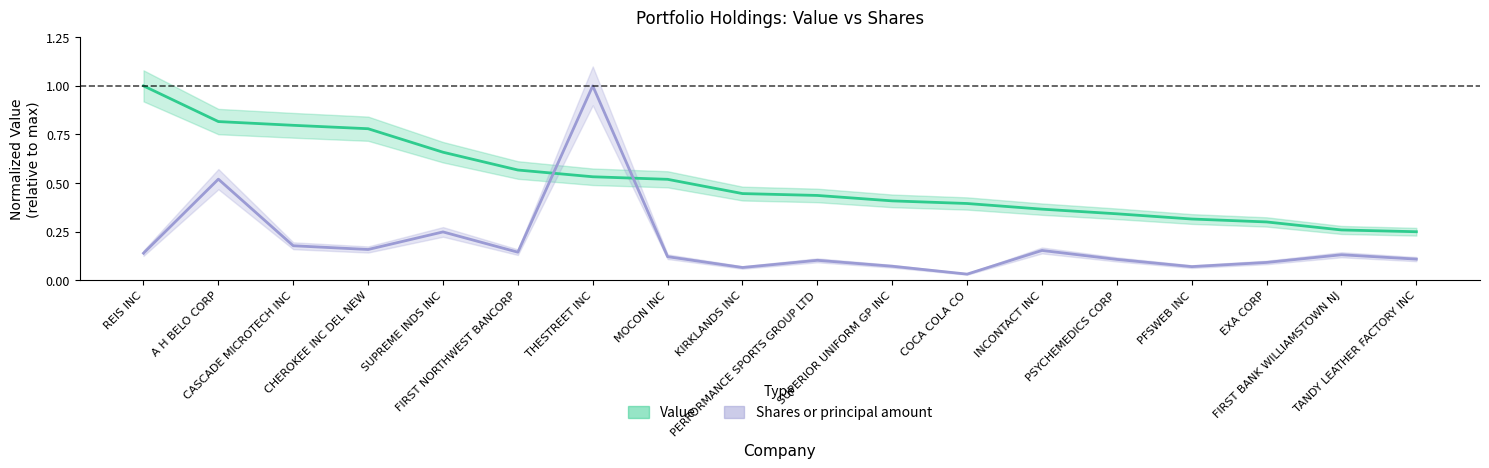

Reading left to right, extract all data points from this chart.

Value: REIS INC=1.0	A H BELO CORP=0.8	CASCADE MICROTECH INC=0.8	CHEROKEE INC DEL NEW=0.8	SUPREME INDS INC=0.7	FIRST NORTHWEST BANCORP=0.6	THESTREET INC=0.5	MOCON INC=0.5	KIRKLANDS INC=0.4	PERFORMANCE SPORTS GROUP LTD=0.4	SUPERIOR UNIFORM GP INC=0.4	COCA COLA CO=0.4	INCONTACT INC=0.4	PSYCHEMEDICS CORP=0.3	PFSWEB INC=0.3	EXA CORP=0.3	FIRST BANK WILLIAMSTOWN NJ=0.3	TANDY LEATHER FACTORY INC=0.2
Shares or principal amount: REIS INC=0.1	A H BELO CORP=0.5	CASCADE MICROTECH INC=0.2	CHEROKEE INC DEL NEW=0.2	SUPREME INDS INC=0.2	FIRST NORTHWEST BANCORP=0.1	THESTREET INC=1.0	MOCON INC=0.1	KIRKLANDS INC=0.1	PERFORMANCE SPORTS GROUP LTD=0.1	SUPERIOR UNIFORM GP INC=0.1	COCA COLA CO=0.0	INCONTACT INC=0.2	PSYCHEMEDICS CORP=0.1	PFSWEB INC=0.1	EXA CORP=0.1	FIRST BANK WILLIAMSTOWN NJ=0.1	TANDY LEATHER FACTORY INC=0.1